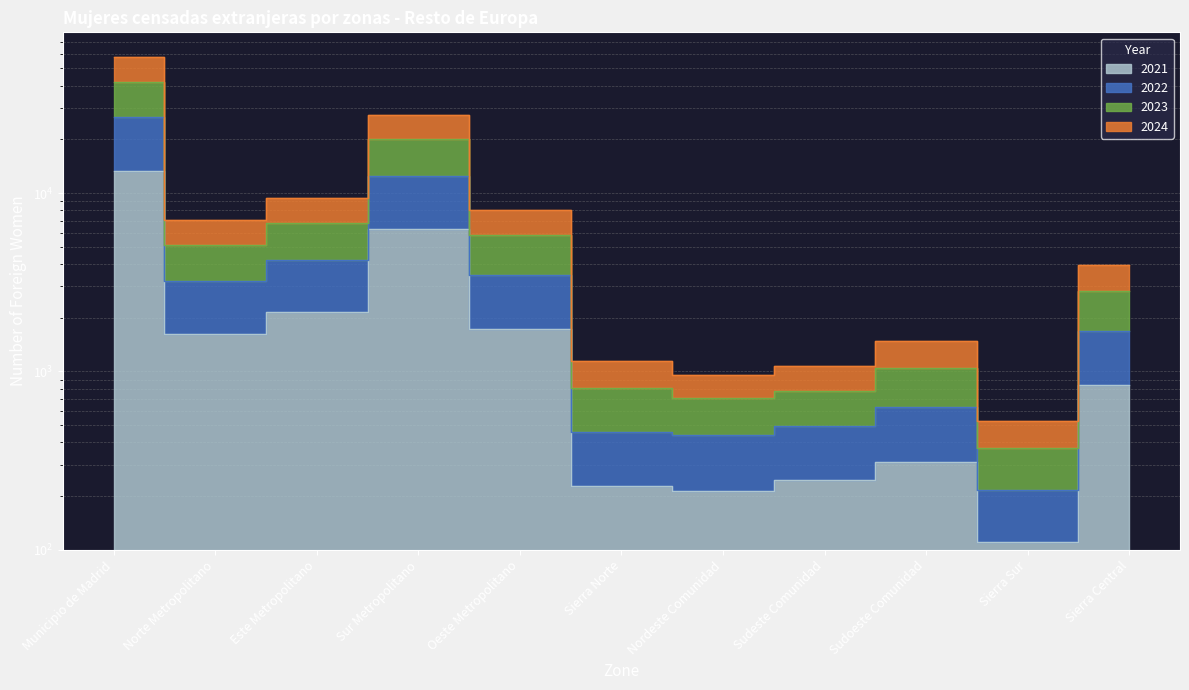

What is the label of the 10th point from the left?

Sierra Sur